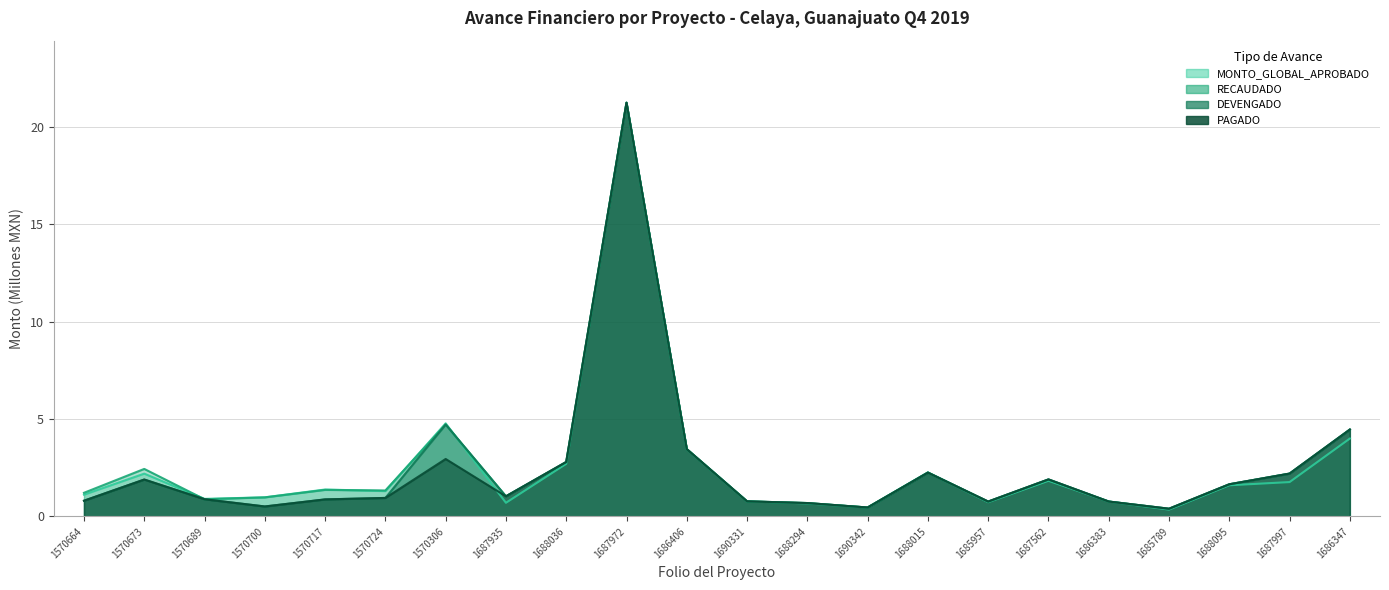

How many distinct data groups are displayed?

4